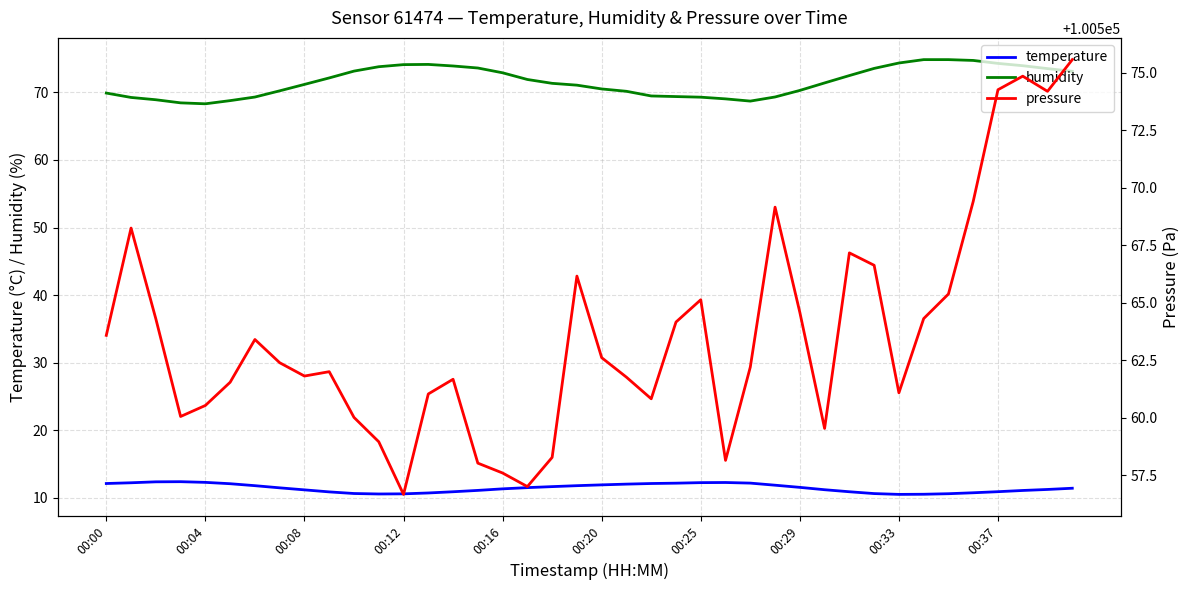

Which series has the largest range (max minus min)?

pressure